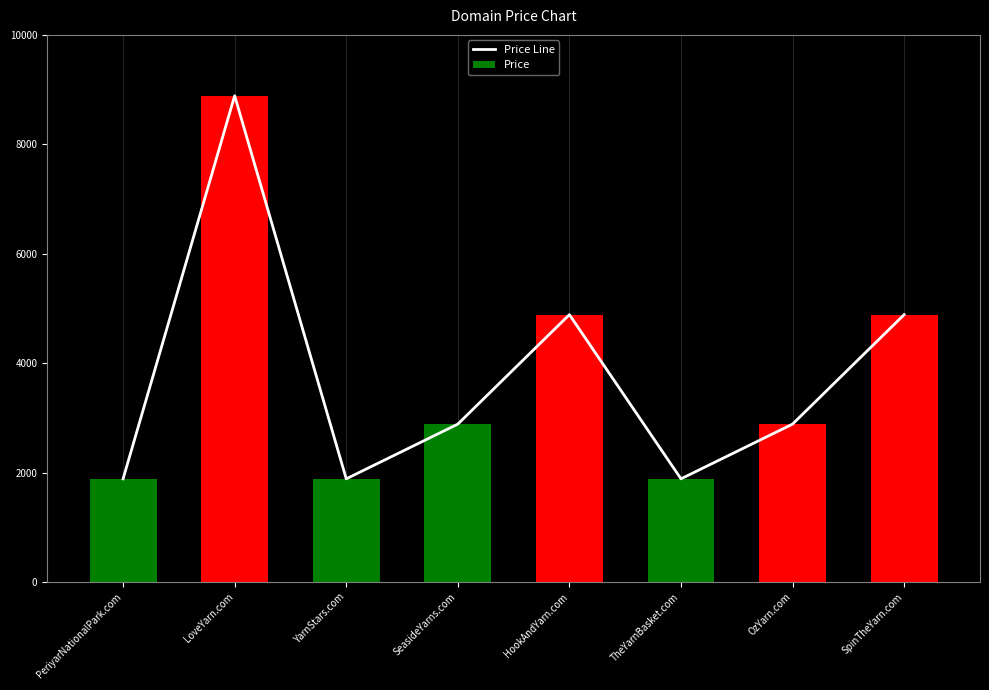

At which label is Price closest to 5388?

HookAndYarn.com